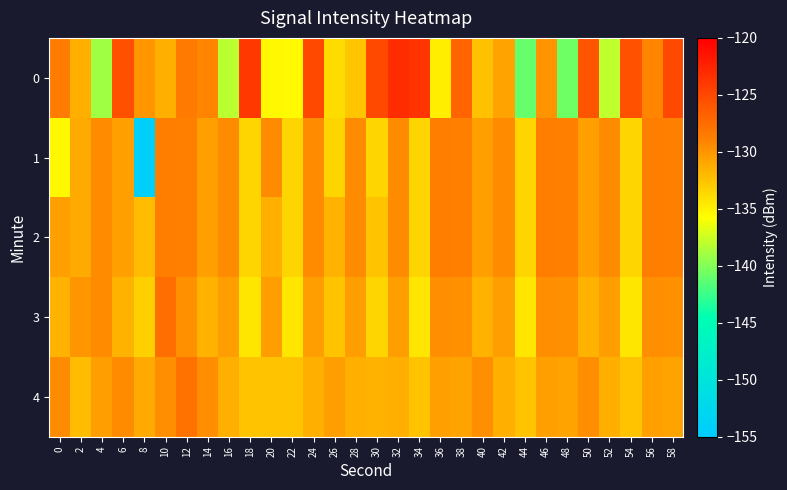

Reading left to right, extract all data points from this chart.

0: 0=-128.6	2=-131.4	4=-139.0	6=-125.5	8=-130.0	10=-131.5	12=-128.4	14=-129.1	16=-138.2	18=-123.8	20=-135.4	22=-135.5	24=-125.2	26=-133.9	28=-132.7	30=-125.1	32=-123.0	34=-123.6	36=-134.8	38=-127.0	40=-132.3	42=-130.8	44=-141.0	46=-129.9	48=-140.7	50=-125.8	52=-138.0	54=-125.6	56=-129.1	58=-125.1
1: 0=-135.3	2=-131.1	4=-129.5	6=-130.6	8=-154.1	10=-128.6	12=-128.8	14=-130.6	16=-129.5	18=-133.5	20=-129.5	22=-133.5	24=-129.5	26=-133.5	28=-129.5	30=-133.5	32=-129.5	34=-133.5	36=-128.6	38=-128.8	40=-130.6	42=-129.5	44=-133.5	46=-128.6	48=-128.8	50=-130.6	52=-129.5	54=-133.5	56=-128.6	58=-128.8
2: 0=-130.6	2=-131.1	4=-129.5	6=-130.6	8=-132.1	10=-128.6	12=-128.8	14=-130.6	16=-129.5	18=-133.5	20=-131.5	22=-133.5	24=-129.5	26=-131.5	28=-129.5	30=-132.5	32=-129.5	34=-133.5	36=-128.6	38=-128.8	40=-130.6	42=-129.5	44=-133.5	46=-128.6	48=-128.8	50=-130.6	52=-129.5	54=-133.5	56=-128.6	58=-128.8
3: 0=-131.6	2=-130.1	4=-129.5	6=-131.6	8=-133.1	10=-127.6	12=-129.8	14=-131.6	16=-130.5	18=-134.5	20=-130.5	22=-134.5	24=-130.5	26=-132.5	28=-130.5	30=-133.5	32=-130.5	34=-134.5	36=-129.6	38=-129.8	40=-131.6	42=-130.5	44=-134.5	46=-129.6	48=-129.8	50=-131.6	52=-130.5	54=-134.5	56=-129.6	58=-129.8
4: 0=-129.6	2=-132.1	4=-130.5	6=-129.6	8=-131.1	10=-129.6	12=-127.8	14=-129.6	16=-131.5	18=-132.5	20=-132.5	22=-132.5	24=-131.5	26=-130.5	28=-131.5	30=-131.5	32=-131.5	34=-132.5	36=-130.6	38=-130.8	40=-129.6	42=-131.5	44=-132.5	46=-130.6	48=-130.8	50=-129.6	52=-131.5	54=-132.5	56=-130.6	58=-130.8